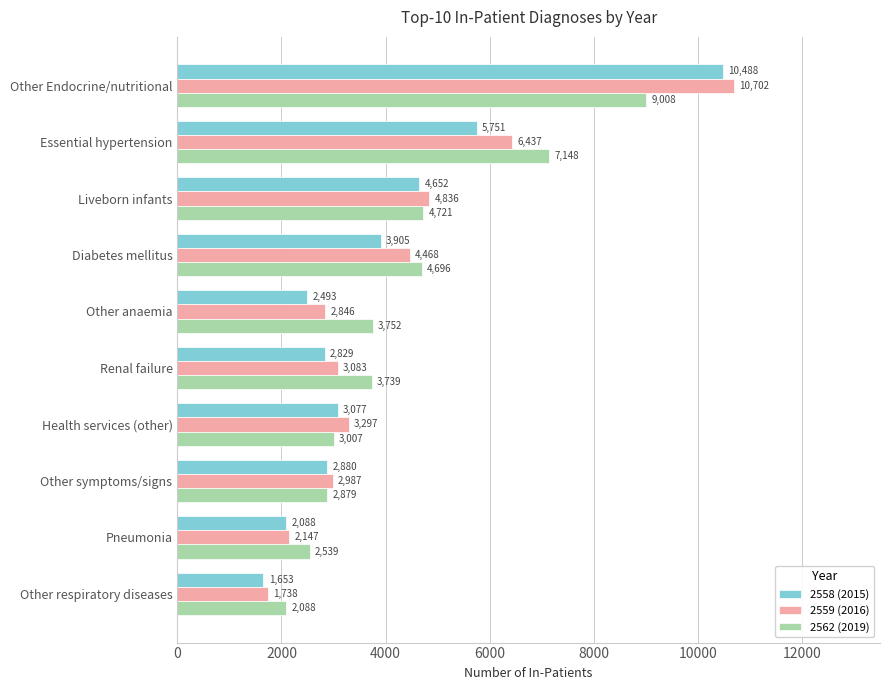

How many series are shown in this chart?

3